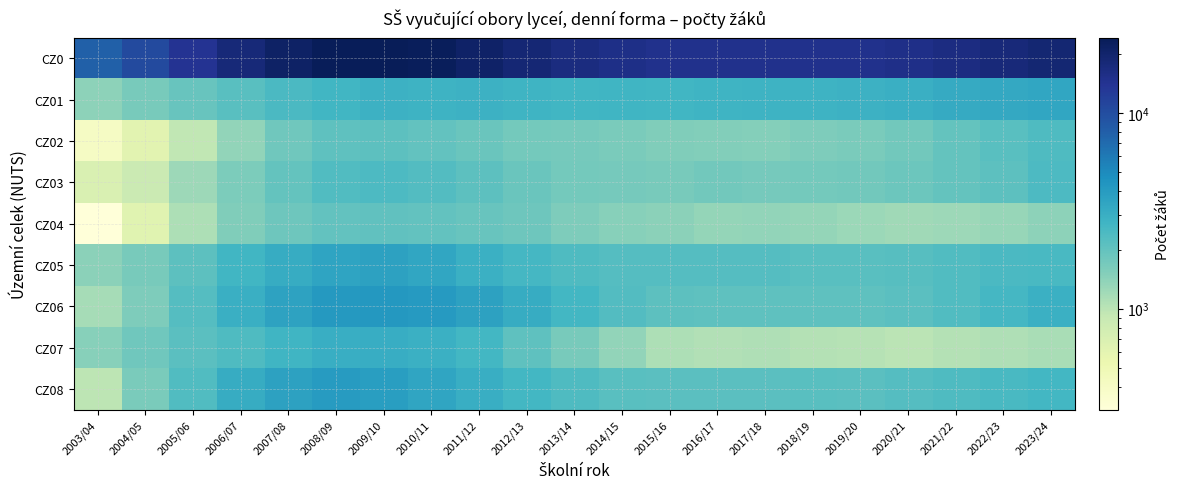

List the series in order of their peak value, highest first.

CZ0, CZ06, CZ08, CZ05, CZ01, CZ07, CZ03, CZ02, CZ04